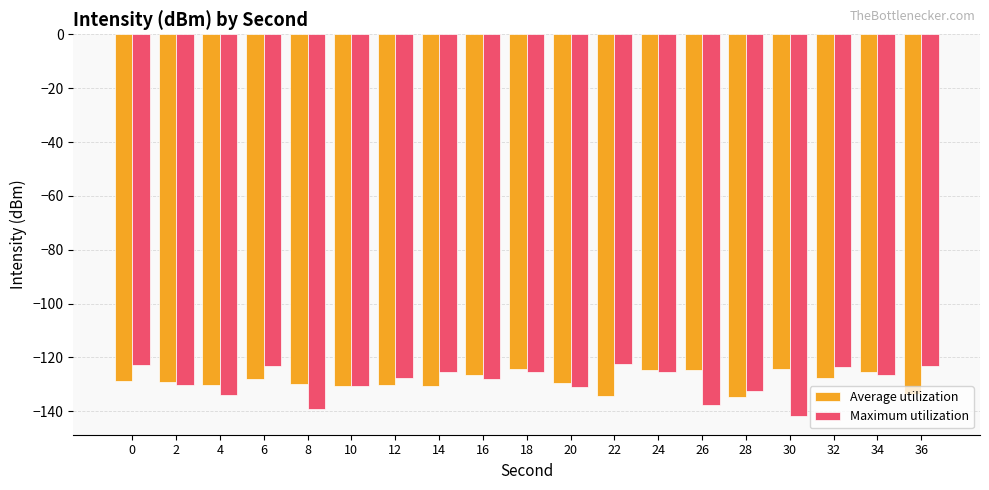

What is the value of the Average utilization bar at the 5th from the left?

-129.9